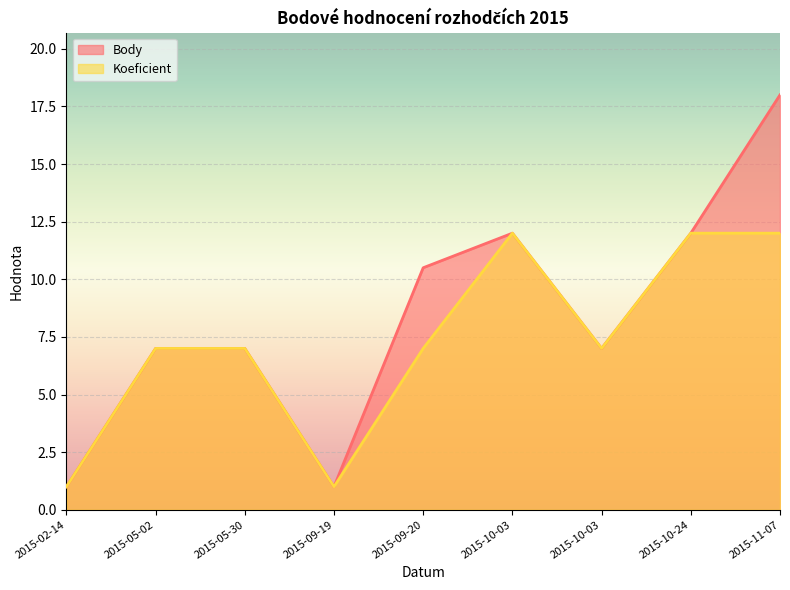

True or false: Koeficient and Body cross at least once.

False